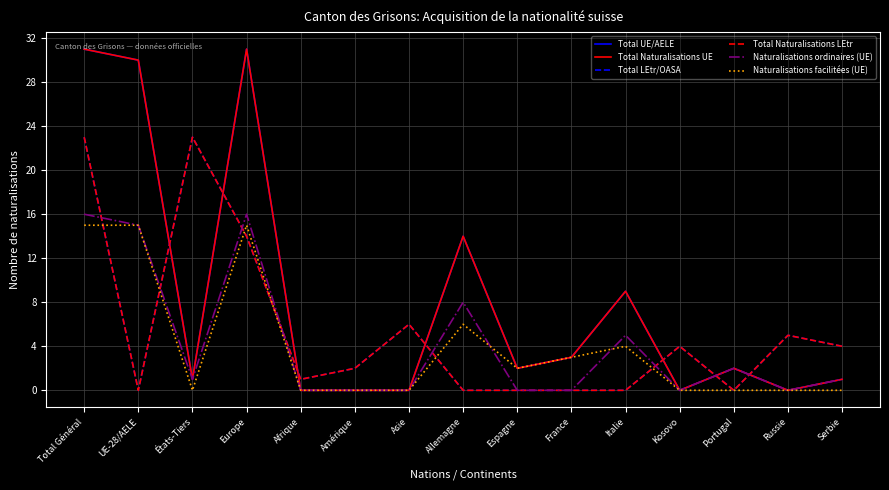

List the series in order of their peak value, lowest first.

Naturalisations facilitées (UE), Naturalisations ordinaires (UE), Total LEtr/OASA, Total Naturalisations LEtr, Total UE/AELE, Total Naturalisations UE